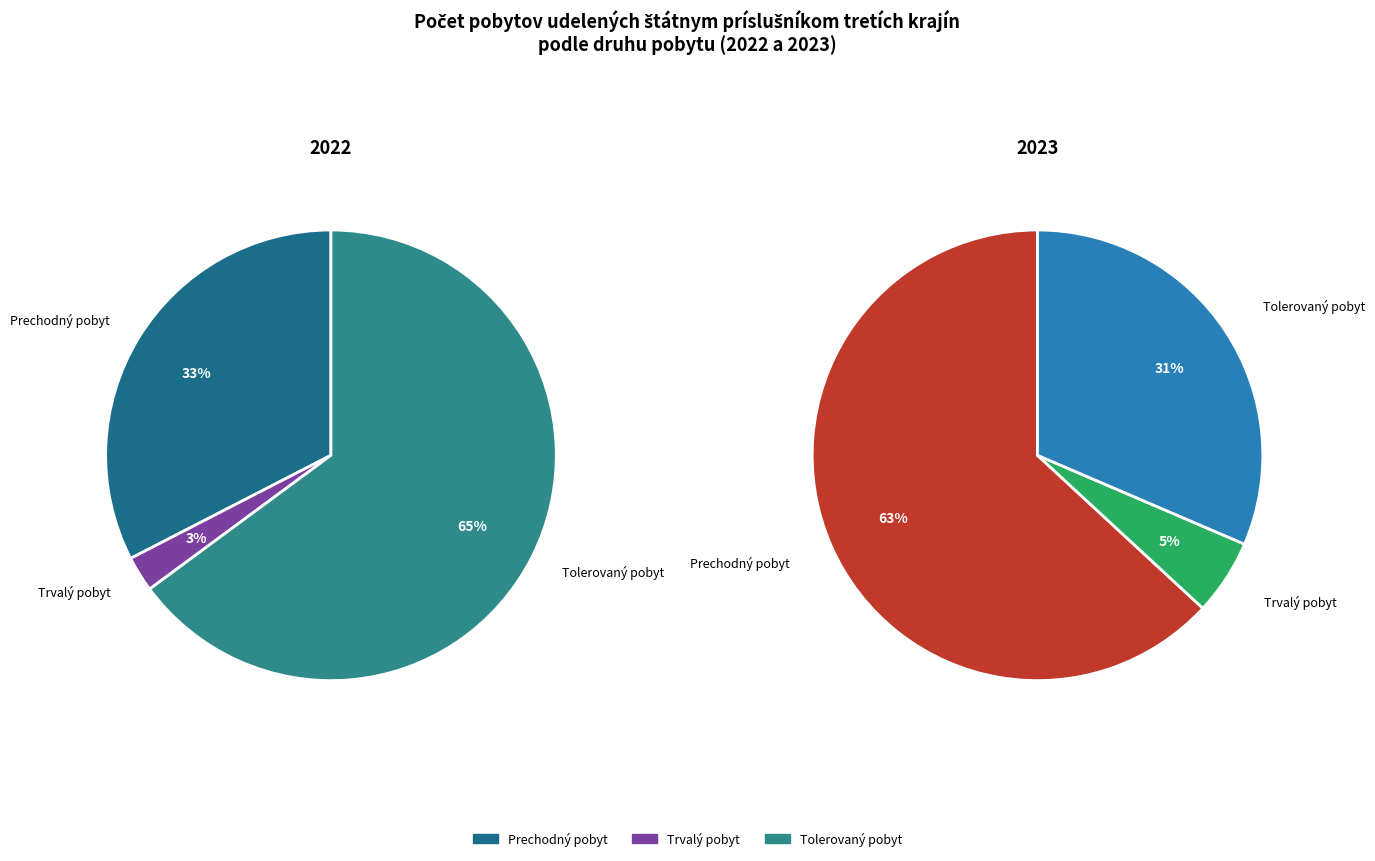

True or false: Tolerovaný pobyt accounts for 20% of the total.

False